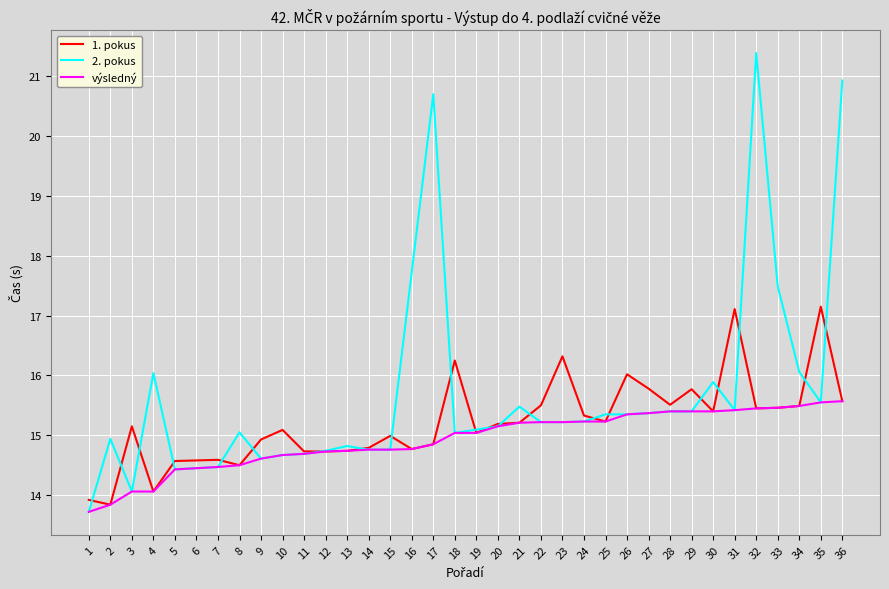

How many interior local peaks does the 1. pokus series have?

10